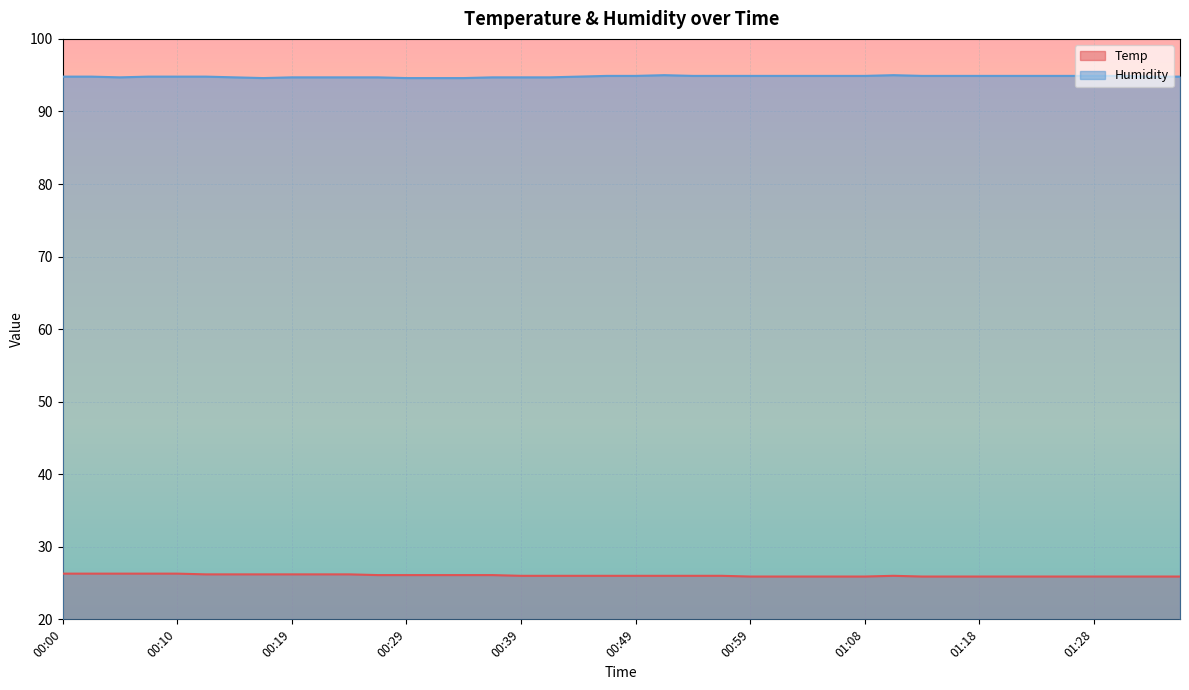

What is the value of the Temp point at the 29th from the left?

25.9